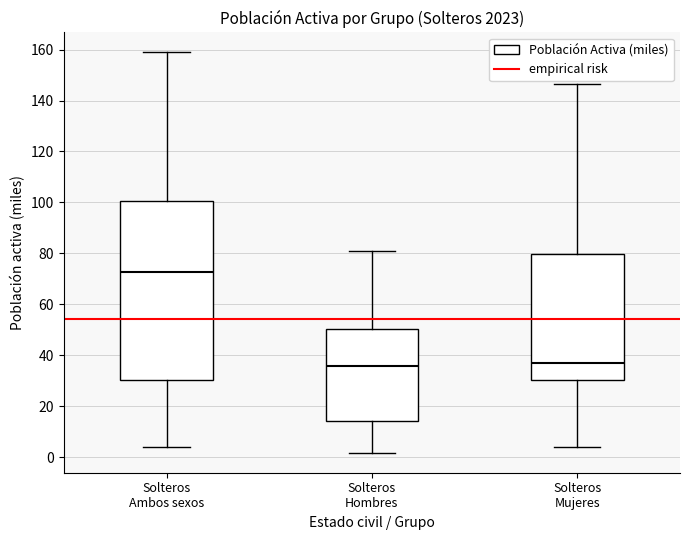

Reading left to right, transcribe this box plot: for each box, give where its median line is, the range the box spans, and where its two whiskers end, as read against the y-axis. The values are not printed on the chart, so give them approximately, as read against the axis.

Solteros Ambos sexos: median 72, box 30 to 100, whiskers 4 to 158
Solteros Hombres: median 36, box 14 to 50, whiskers 2 to 80
Solteros Mujeres: median 36, box 30 to 80, whiskers 4 to 146